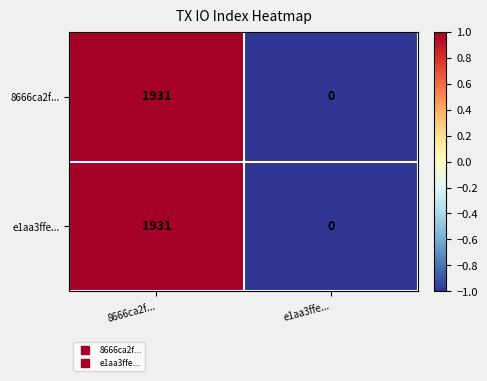

At which category is the sum across all series the highest?

8666ca2f...